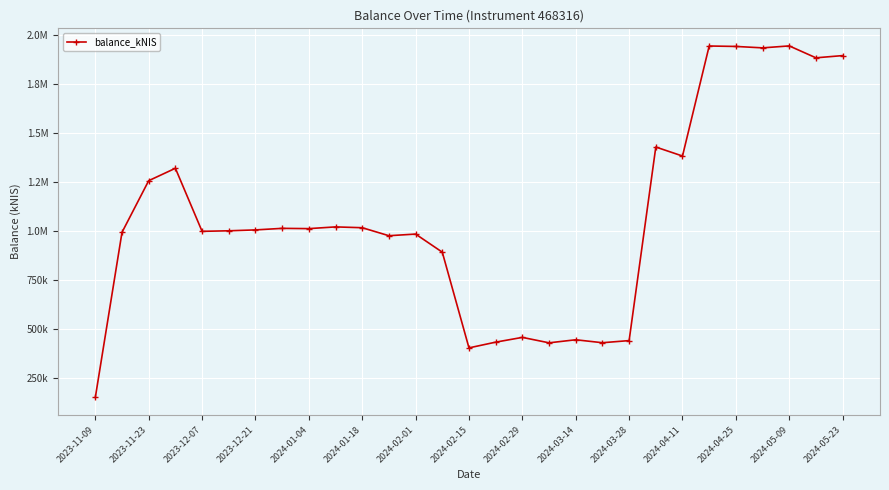

True or false: the data has more than 1 interior local peaks.

True